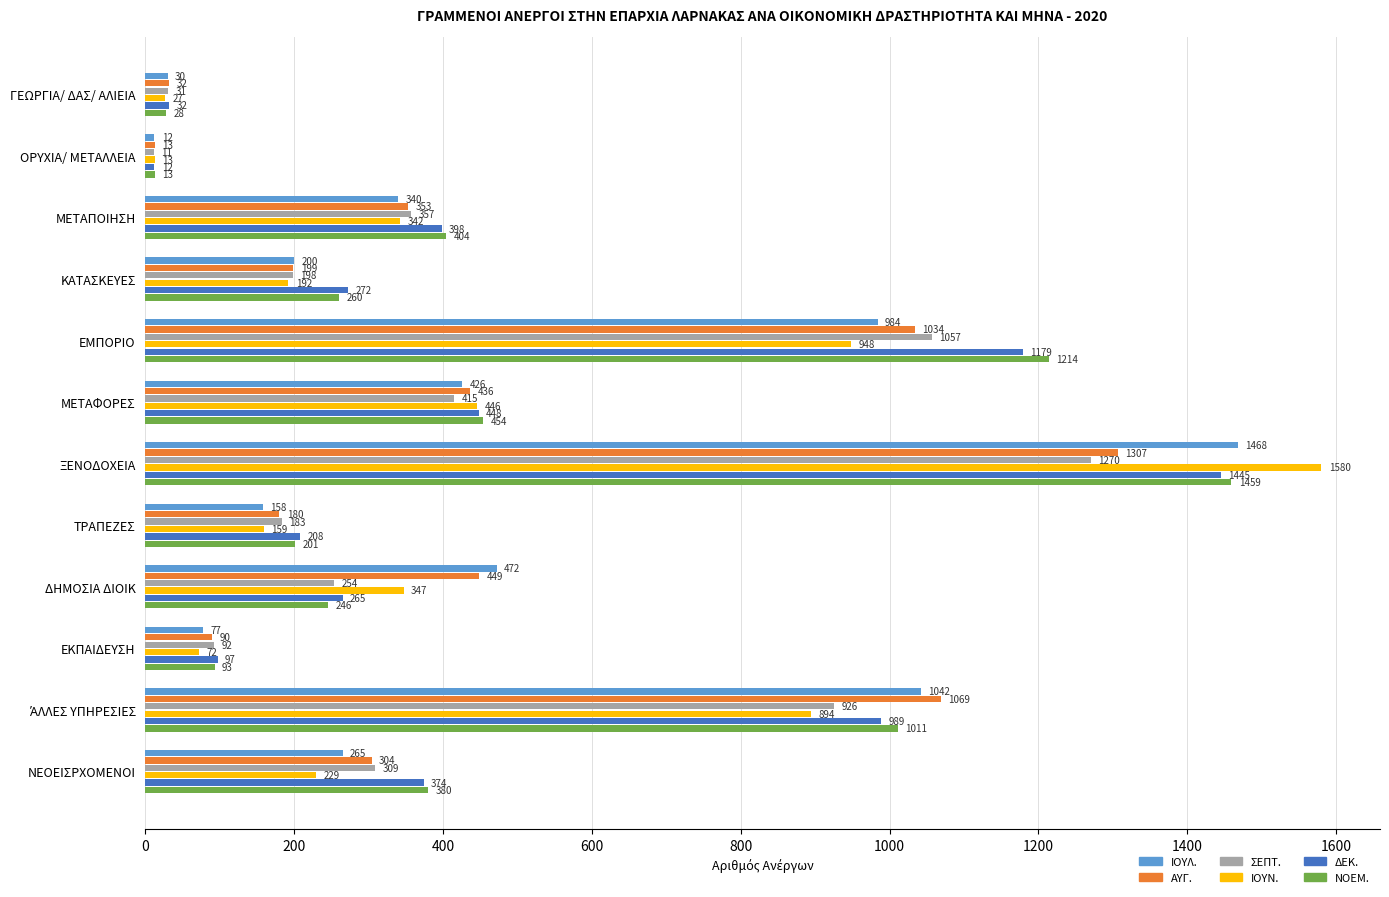

What is the difference between the highest and lowest values at ΜΕΤΑΠΟΙΗΣΗ?

64